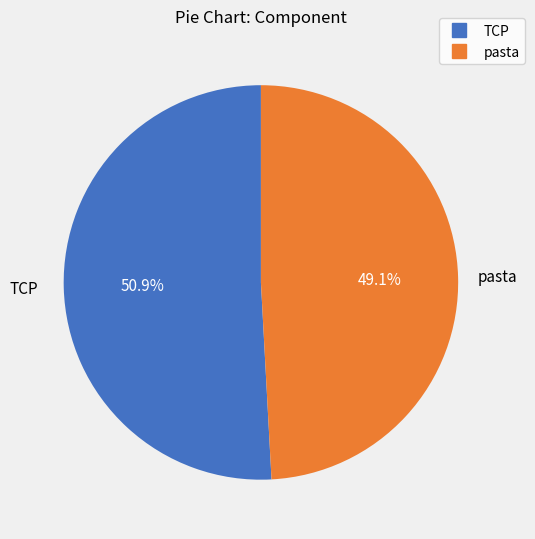

Count the number of slices in the pie.

2